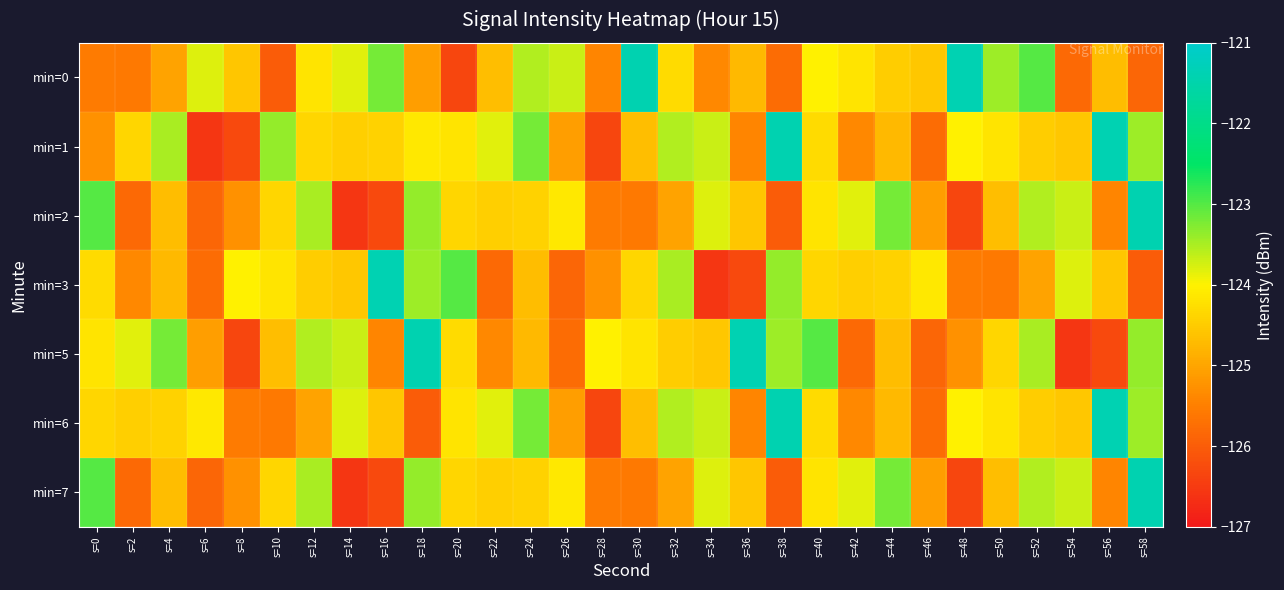

Which label corresponds to the largest value in the chart?

s=48